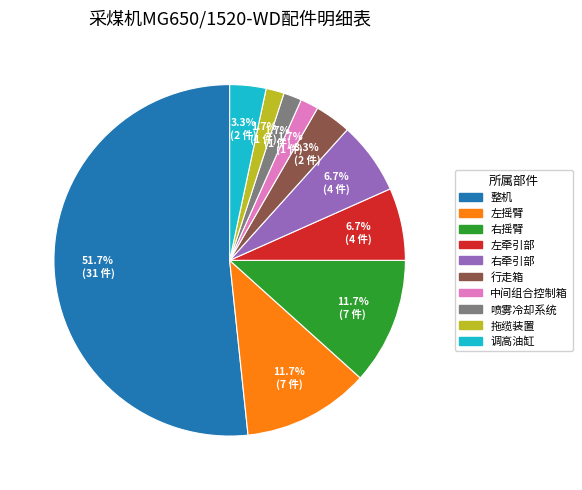

How much of the chart is everything except 右摇臂?

88.3%